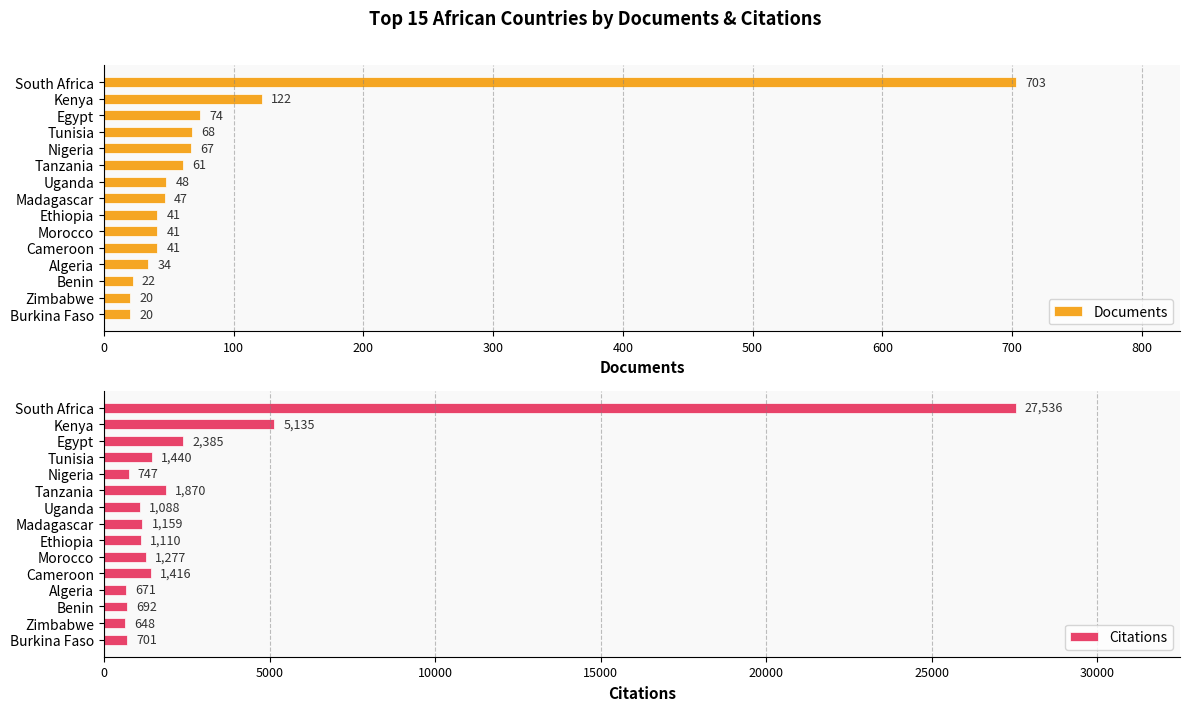

Does the chart contain any negative values?

No